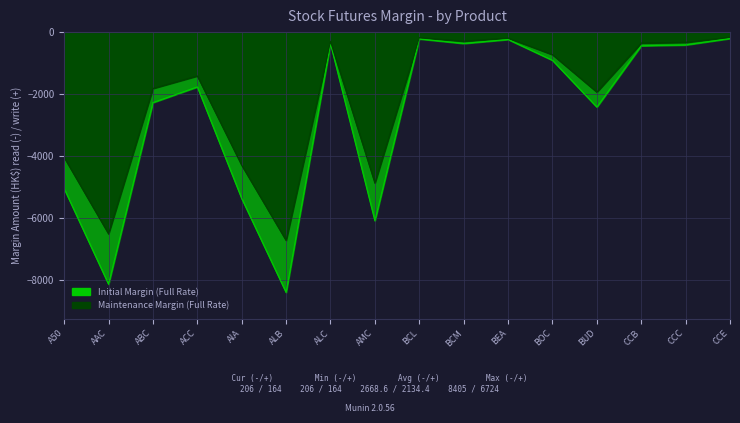

What is the spread (max minus min) of values at BCL?

44